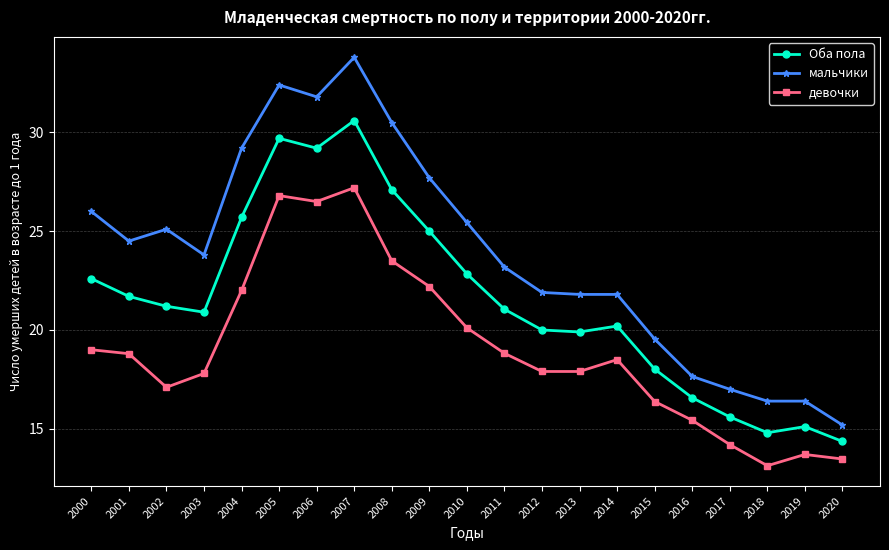

What is the value of the Оба пола point at the 16th from the left?

18.0